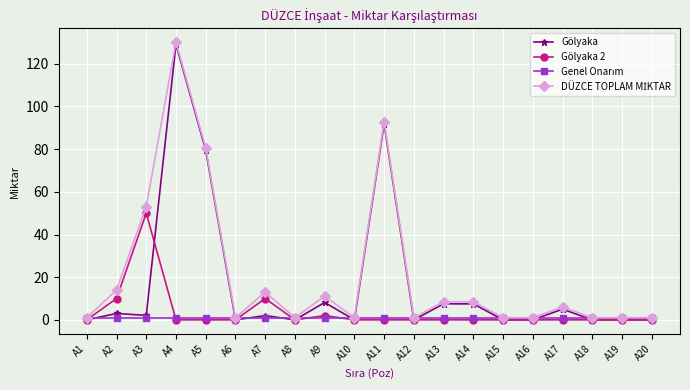

At how many categories does at least one series exceed 69?

3